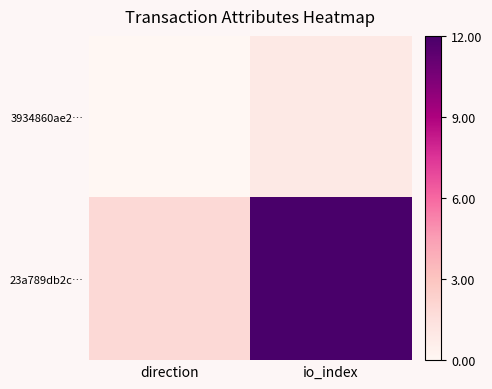

Between direction and io_index, which series saw the biggest shift?

23a789db2c…